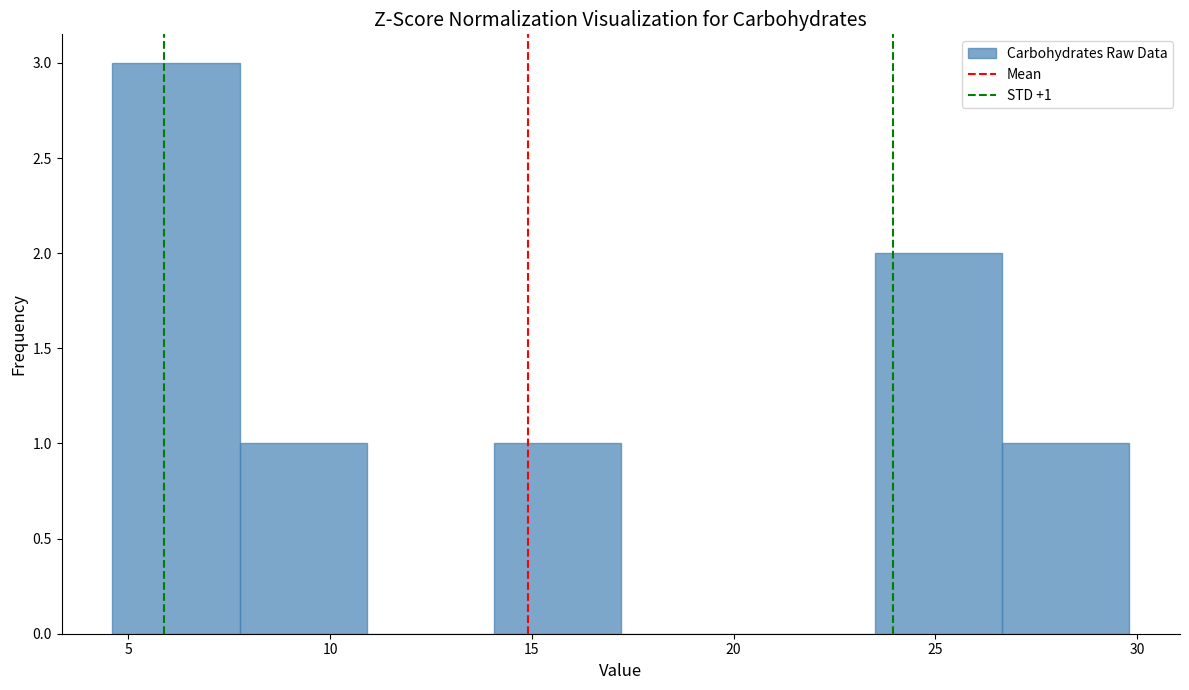

Which range on the x-axis has the tallest bar?

4.5 to 8.0